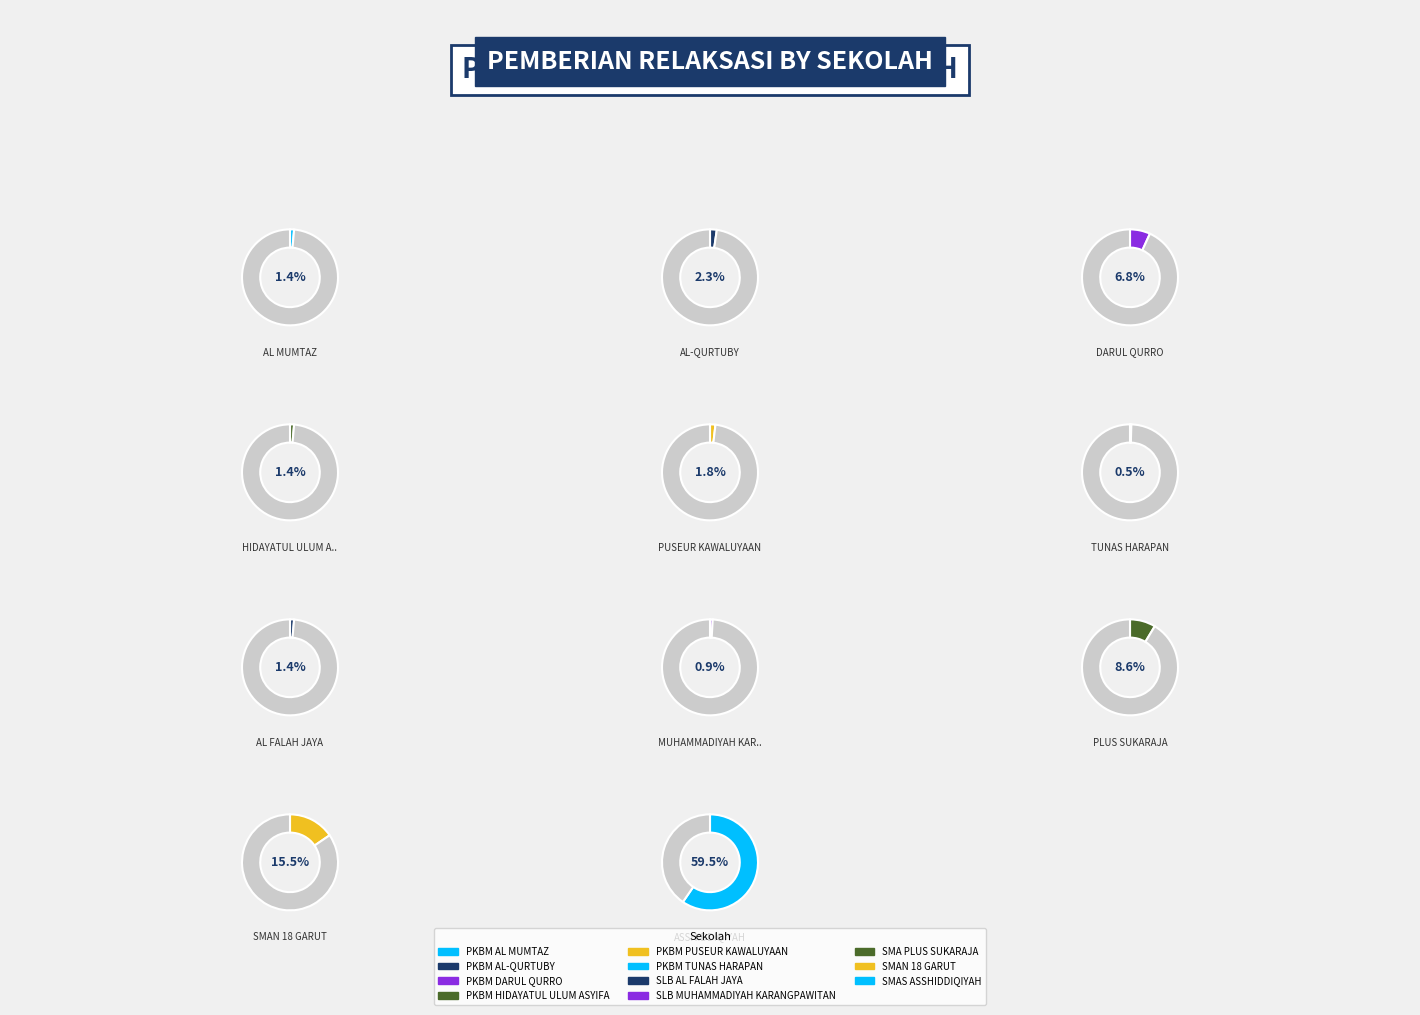

What percentage do SLB MUHAMMADIYAH KARANGPAWITAN and SMAN 18 GARUT together represent?

16.4%